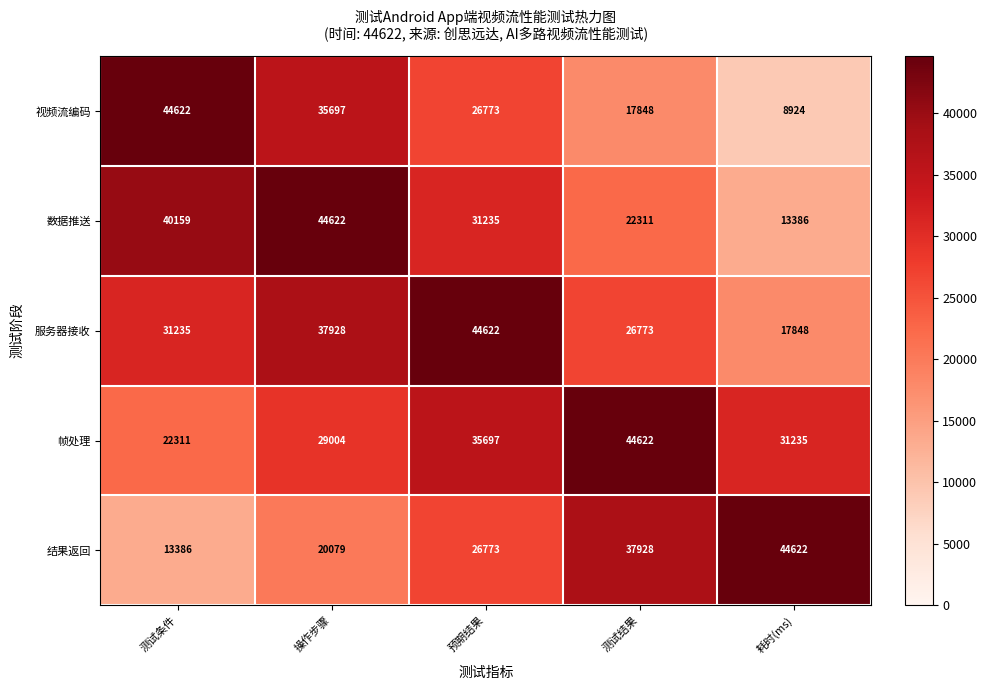

What is the difference between the second highest and minimum values in the 数据推送 series?

26773